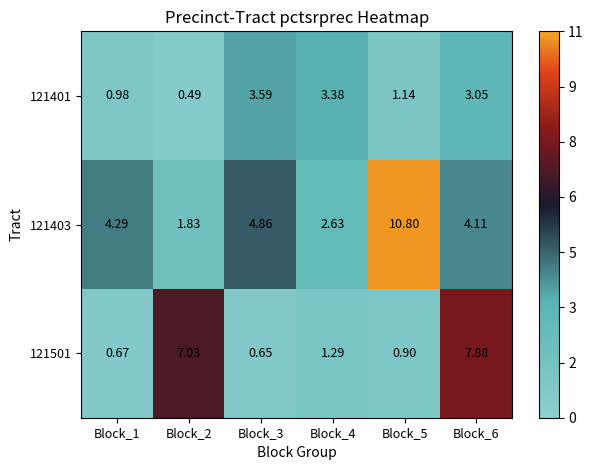

How many values in the 121401 series are below 3?

3